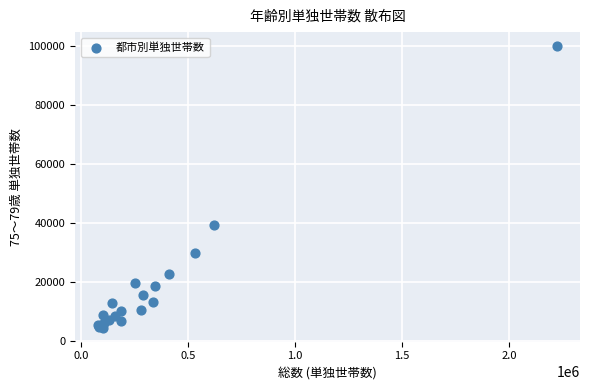

What Y value in the scatter plot is closest to 52109?

39096